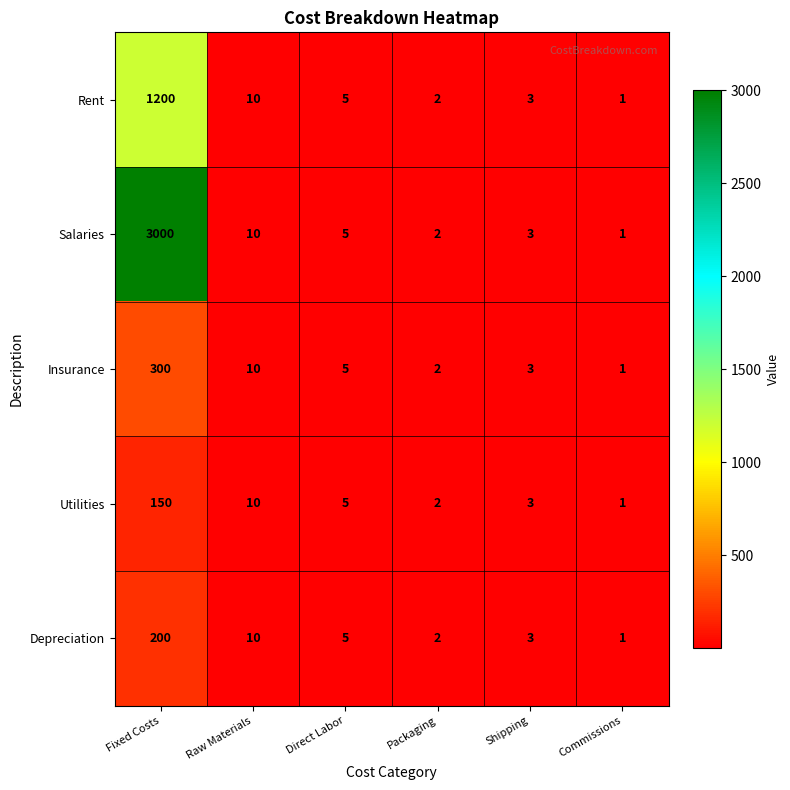

At which category does the chart reach its minimum across all series?

Commissions